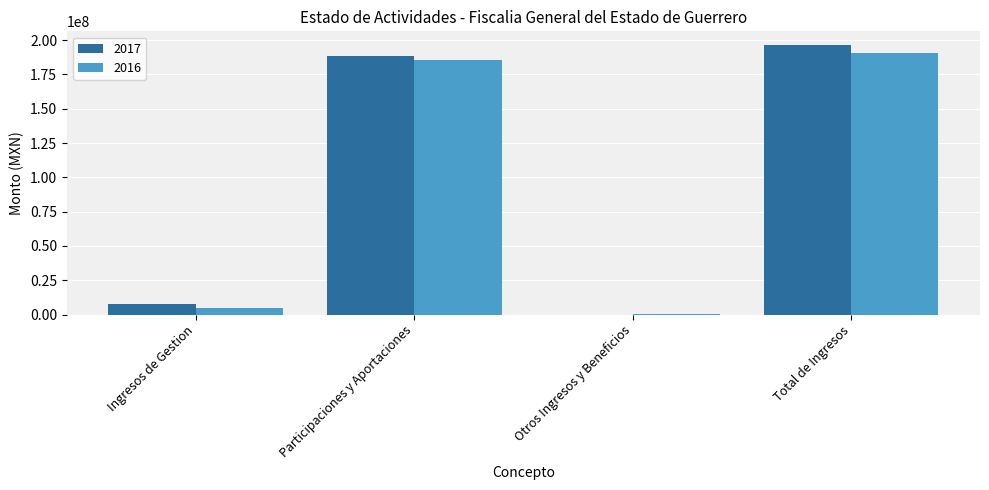

What is the total value across all series at Participaciones y Aportaciones?

374418022.8